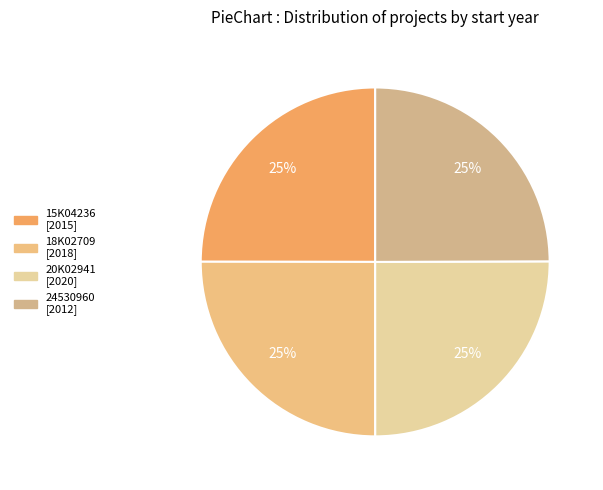

Is 20K02941 the majority of the pie?

No